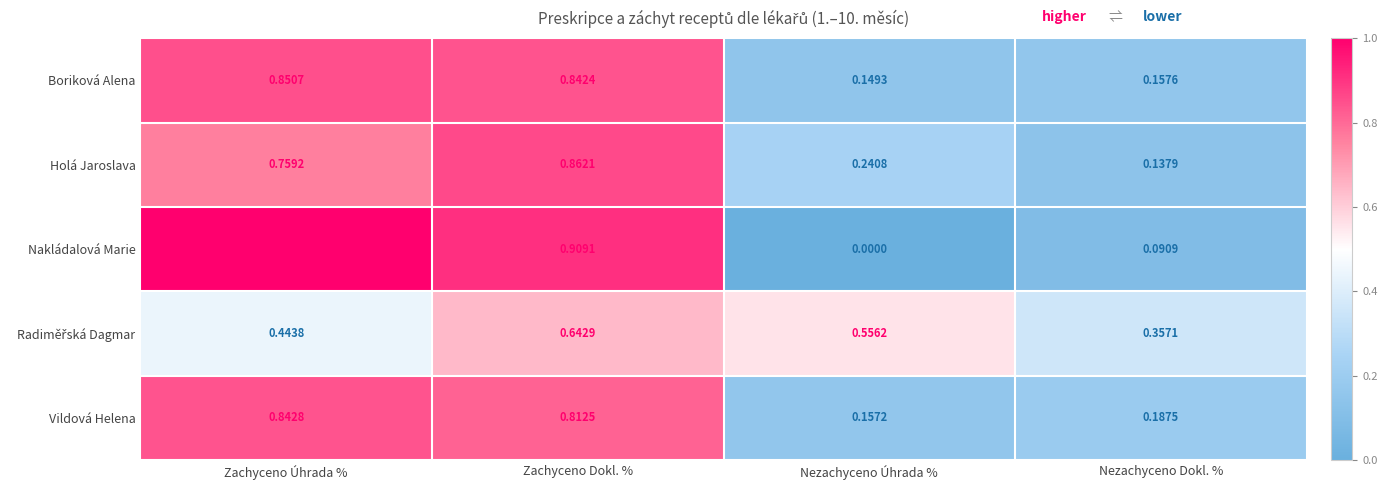

At which category is the sum across all series the highest?

Zachyceno Dokl. %